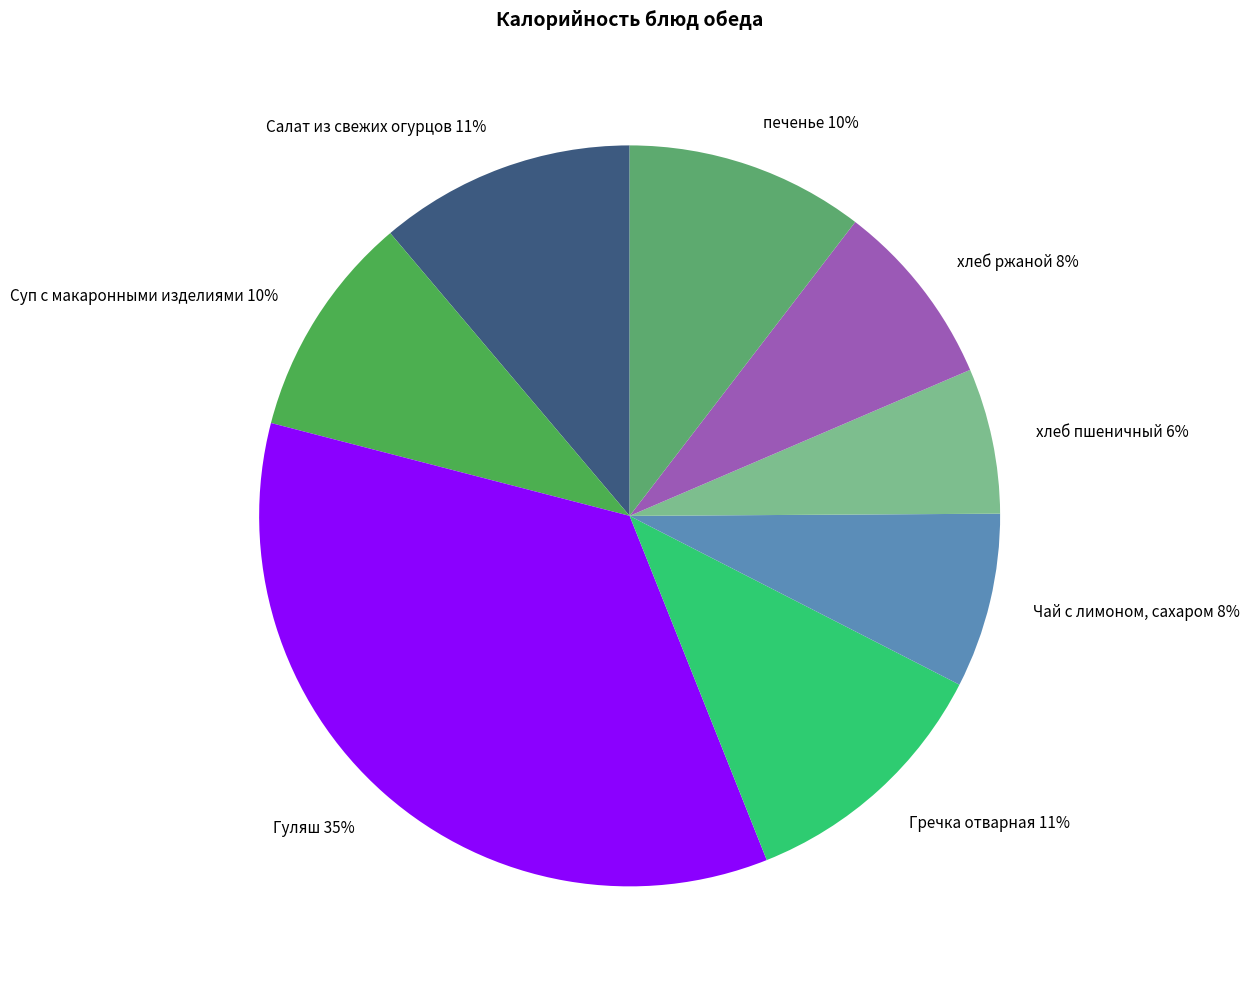

Approximately how many times larger is the value at Салат из свежих огурцов 11% compared to Гуляш 35%?

0.3